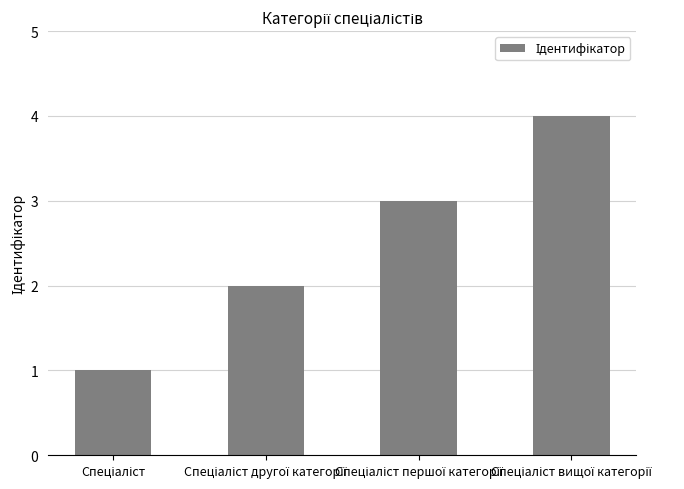

What is the difference between the maximum and minimum values?

3